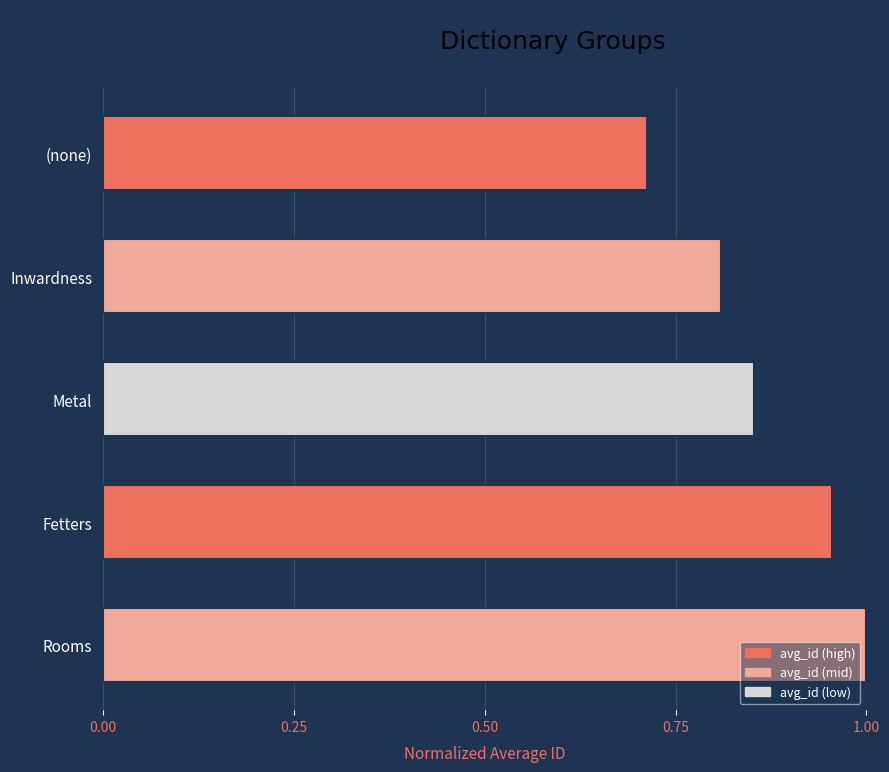

What is the value of the 2nd bar from the top?

0.8